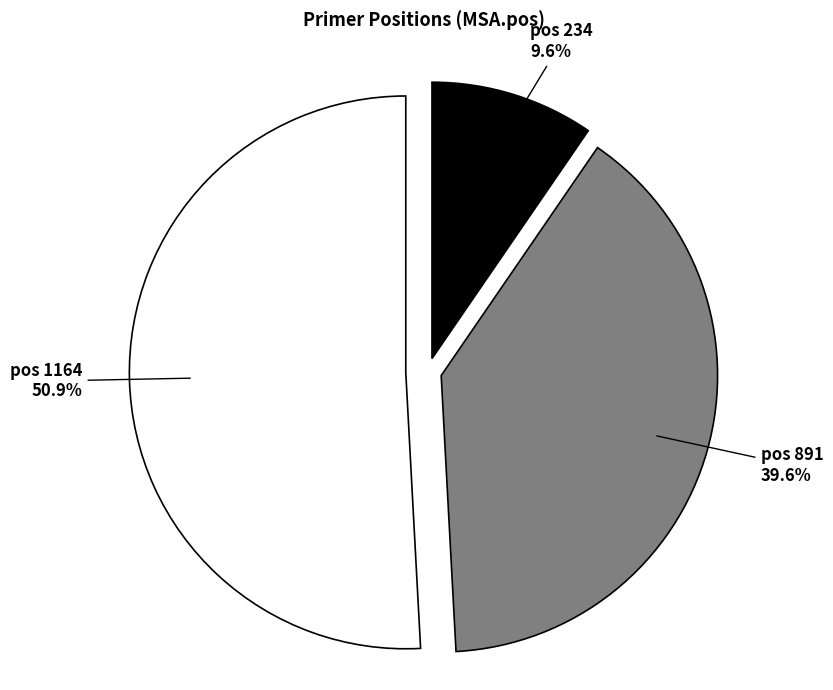

Count the number of slices in the pie.

3